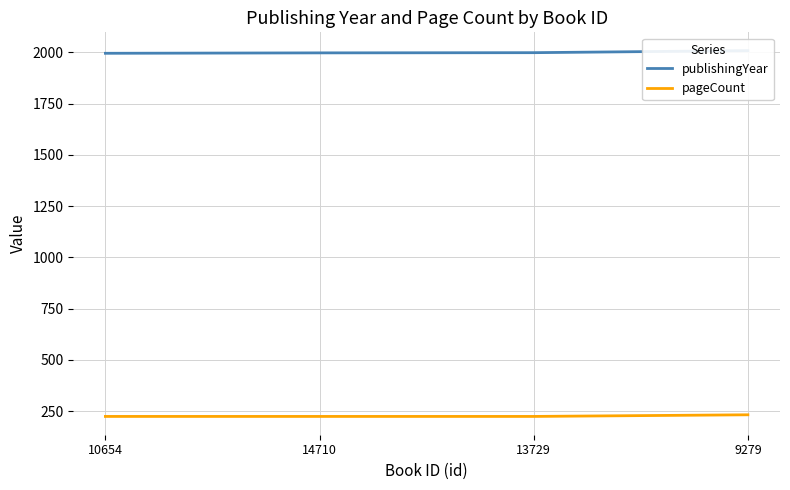

True or false: publishingYear and pageCount intersect in this chart.

False